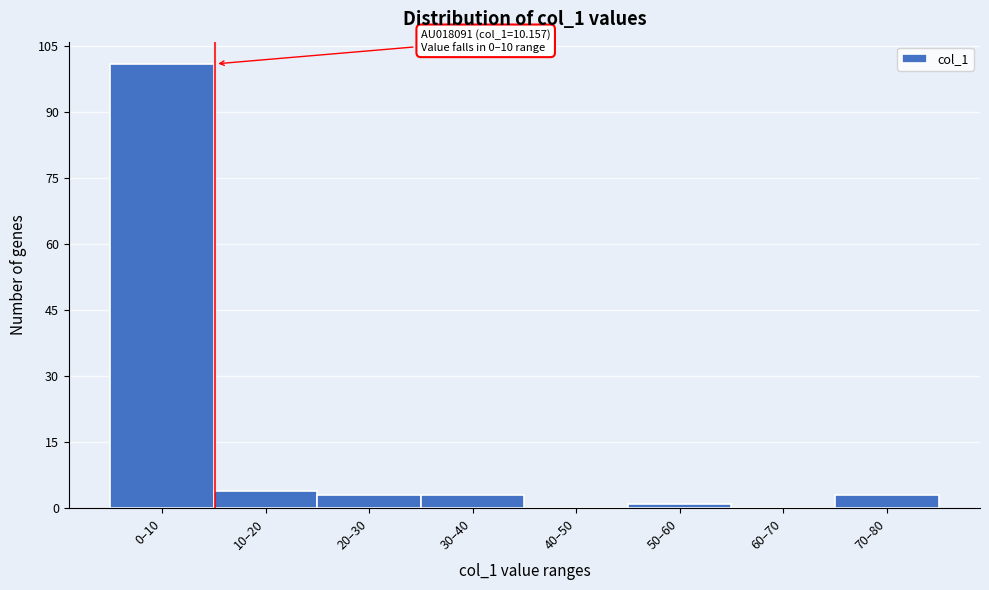

Reading right to left, list all the values displayed in this chart.

70–80=3	60–70=0	50–60=1	40–50=0	30–40=3	20–30=3	10–20=4	0–10=101